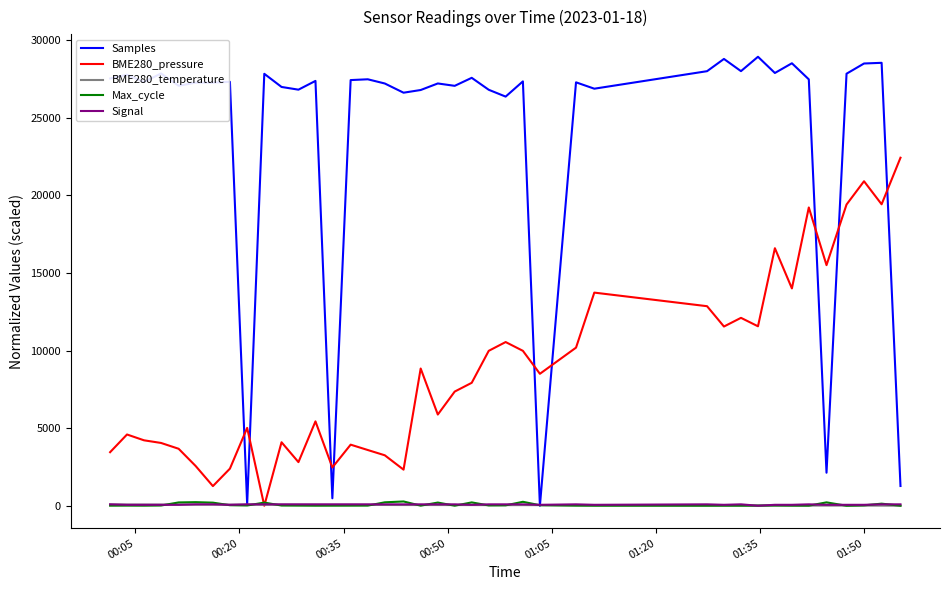

What is the greatest value displayed?

28923.0